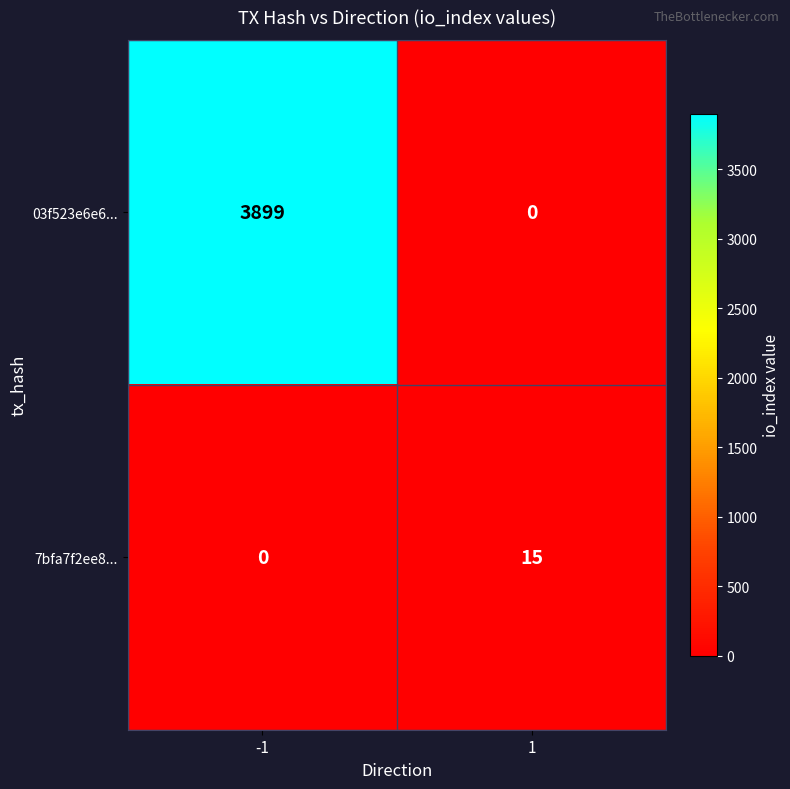

How many series are shown in this chart?

2